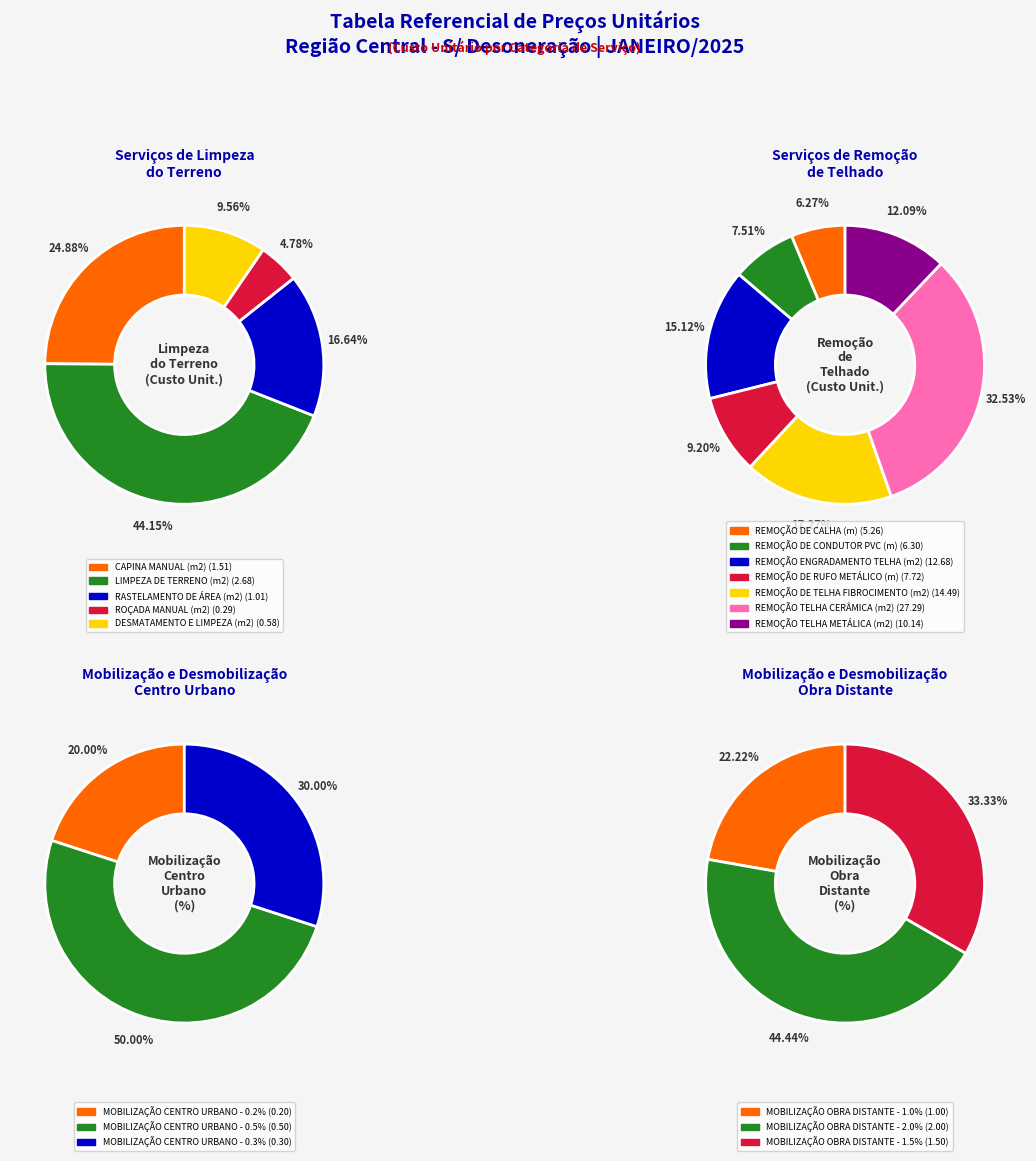

To the nearest percent, what is the average slice percentage?

33%